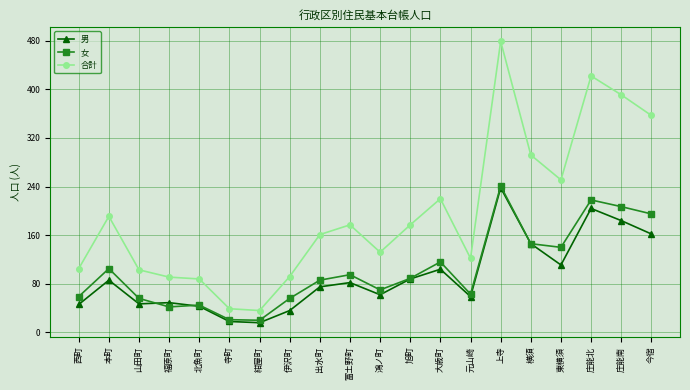

Where is 男 nearest to the value 127?

東横須